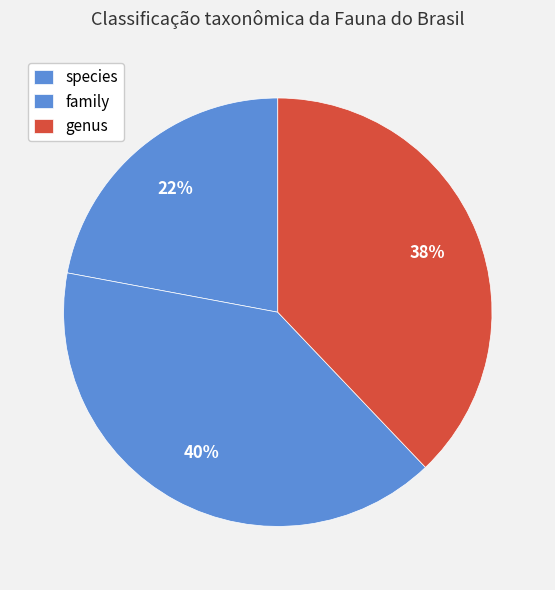

To the nearest percent, what is the difference between the largest and smallest slice percentages?

18%